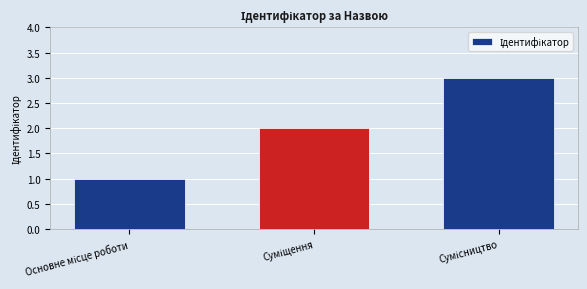

What is the maximum value shown in the chart?

3